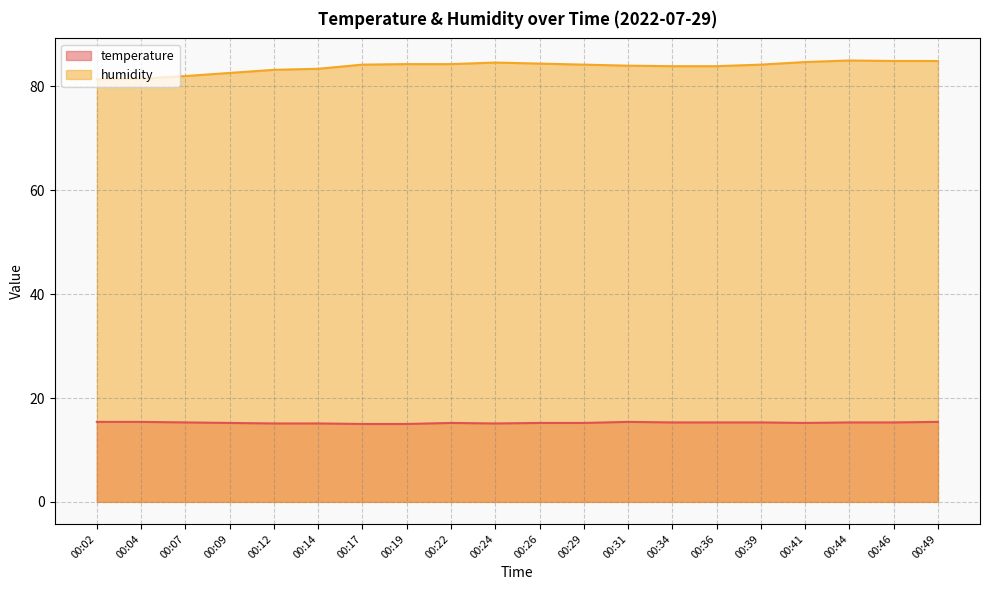

Which series has the widest spread of values?

humidity